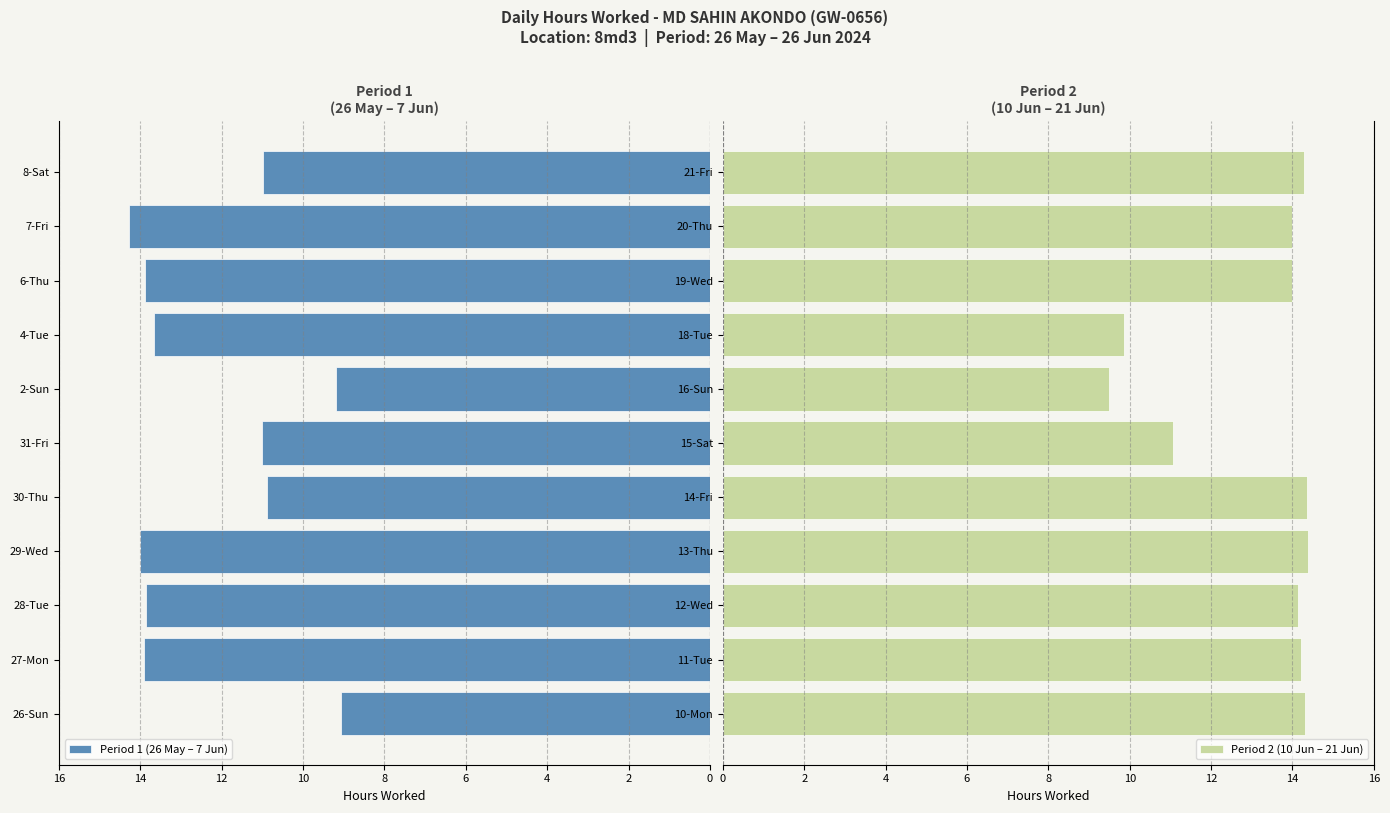

What is the lowest value of the Period 1 (26 May – 7 Jun) series?

9.1